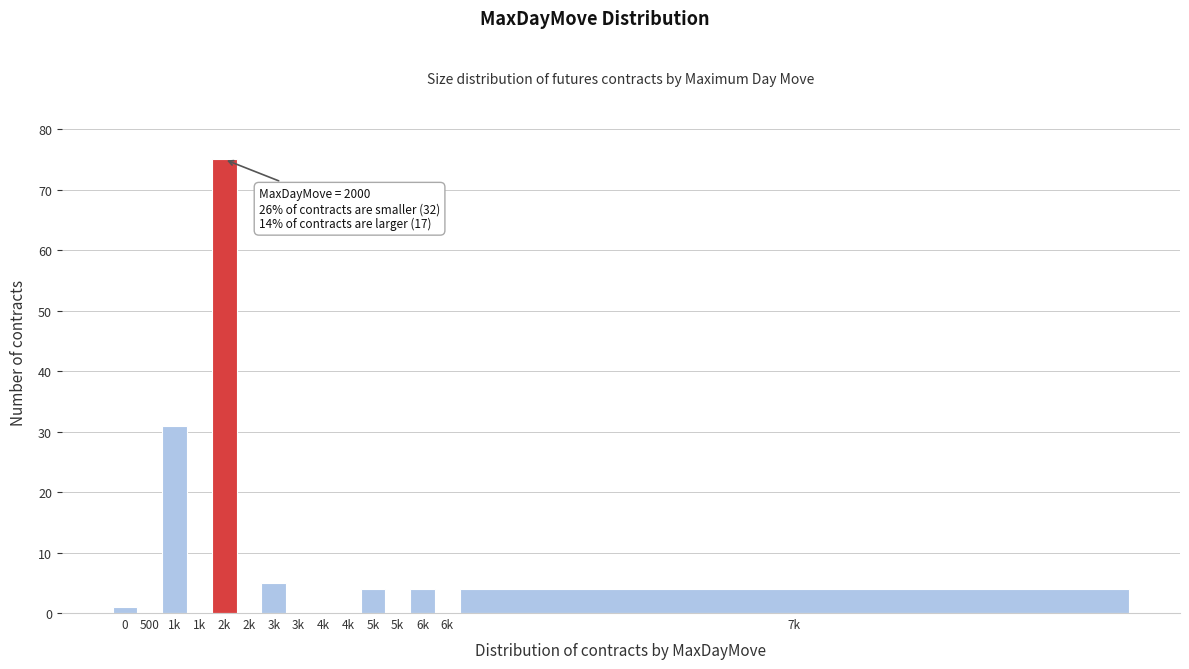

Count the number of data series in this chart.

1